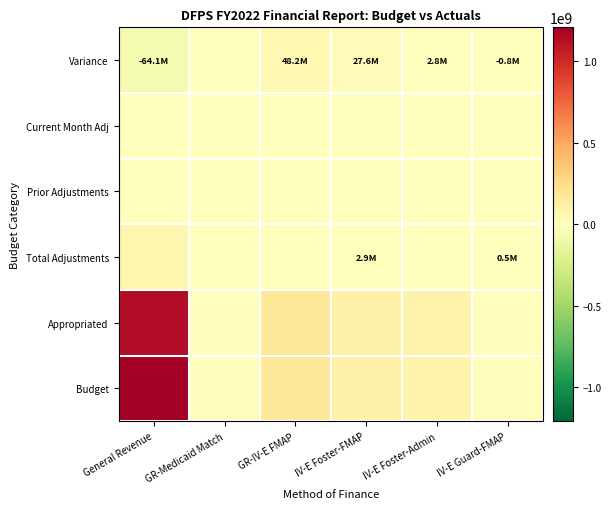

How many series are shown in this chart?

6